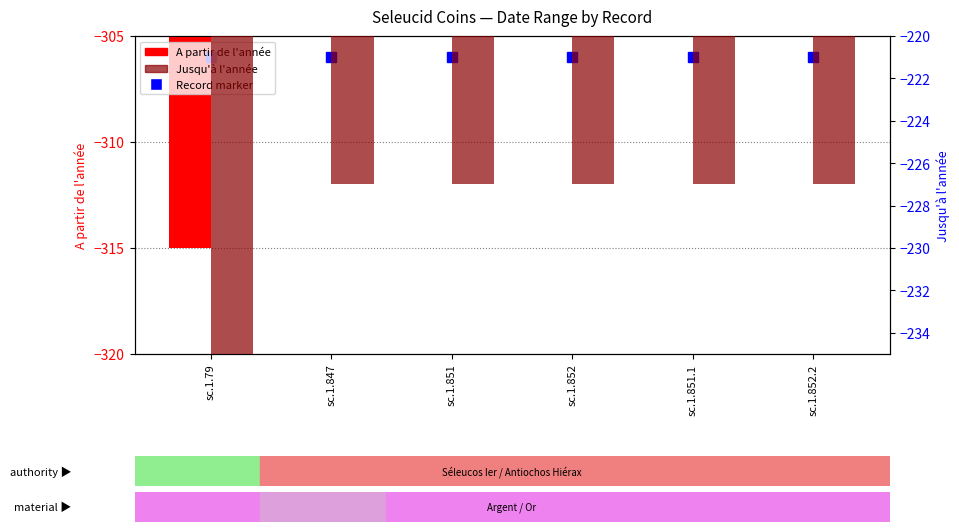

Rank the series by their average value, from lowest to highest.

A partir de l'année, Jusqu'à l'année